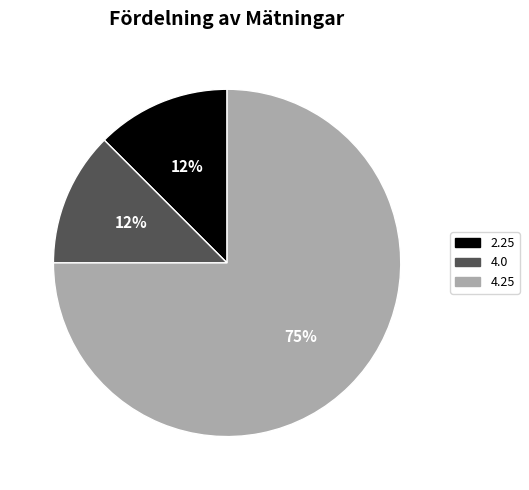

Does 4.0 represent more than half of the total?

No